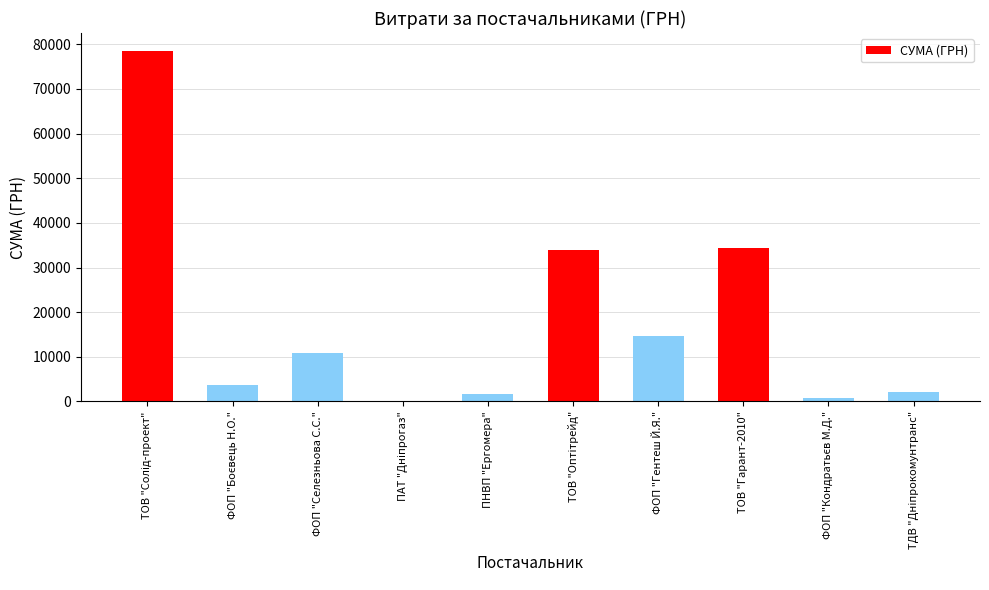

What is the maximum value shown in the chart?

78600.0